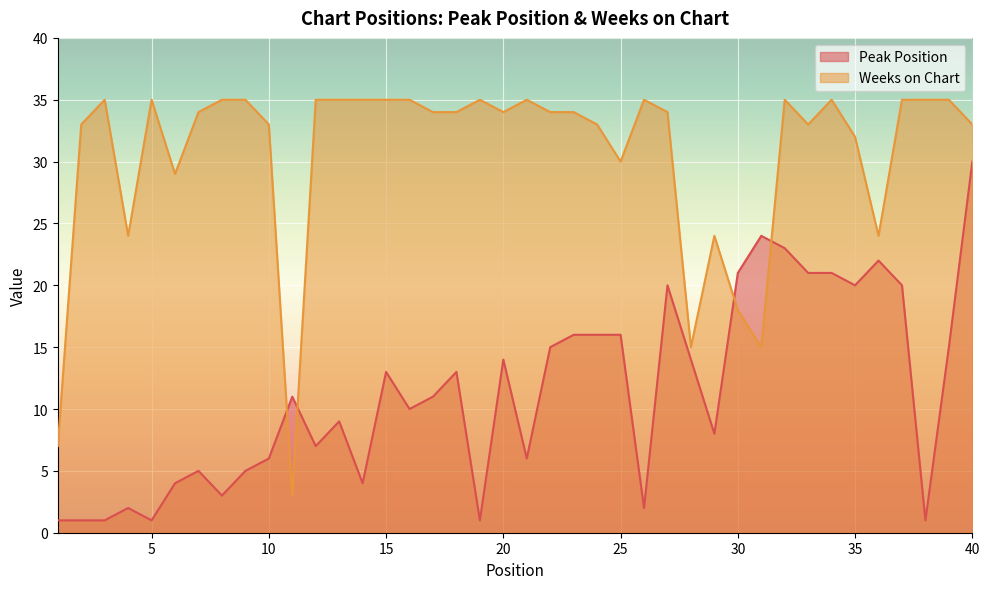

What is the difference between the maximum and second lowest values in the Peak Position series?

29